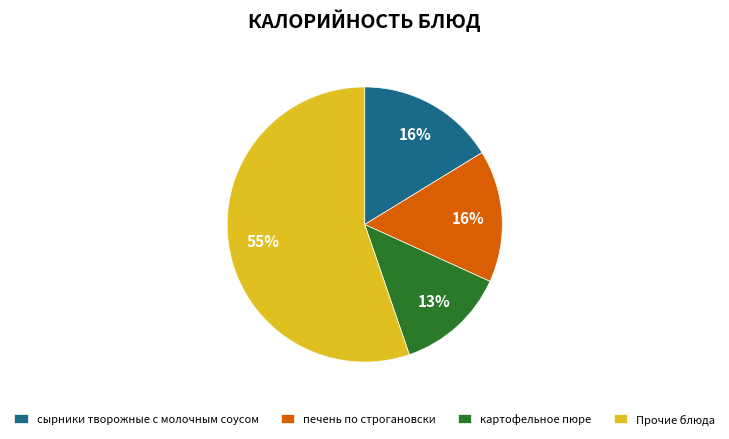

What percentage is the печень по строгановски slice, to the nearest percent?

16%